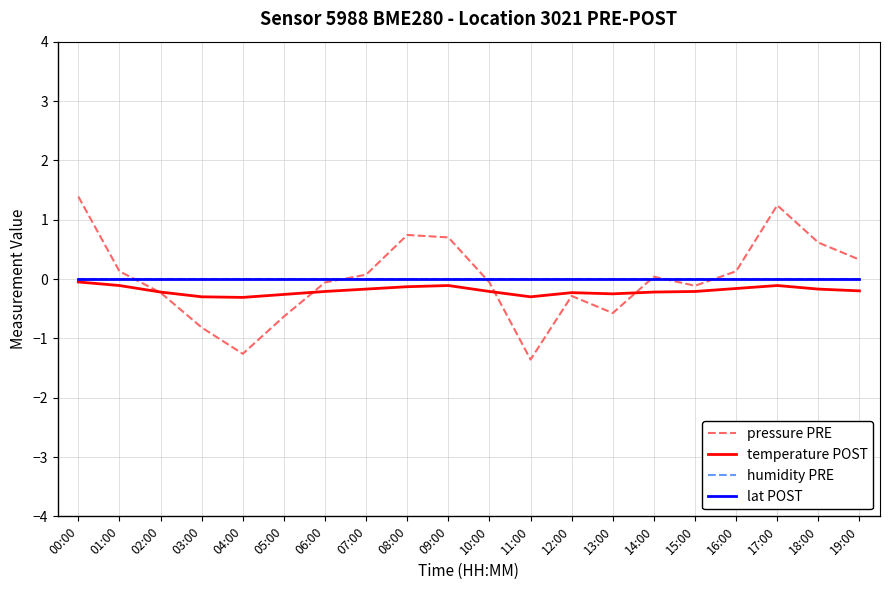

What is the label of the 1st point from the right?

19:00